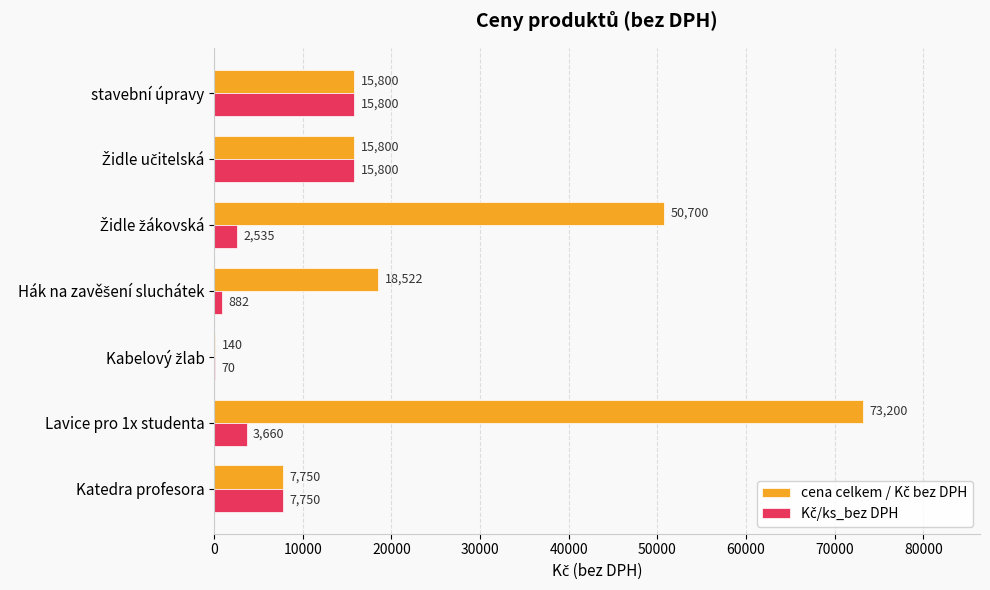

At which category does the chart reach its peak across all series?

Lavice pro 1x studenta